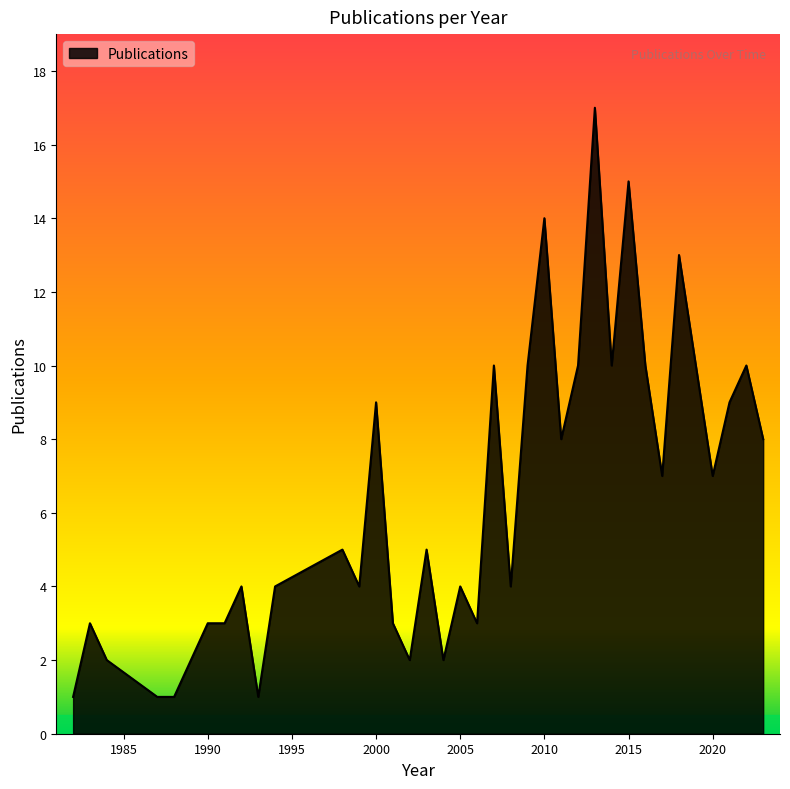

How many lines are shown in the chart?

1